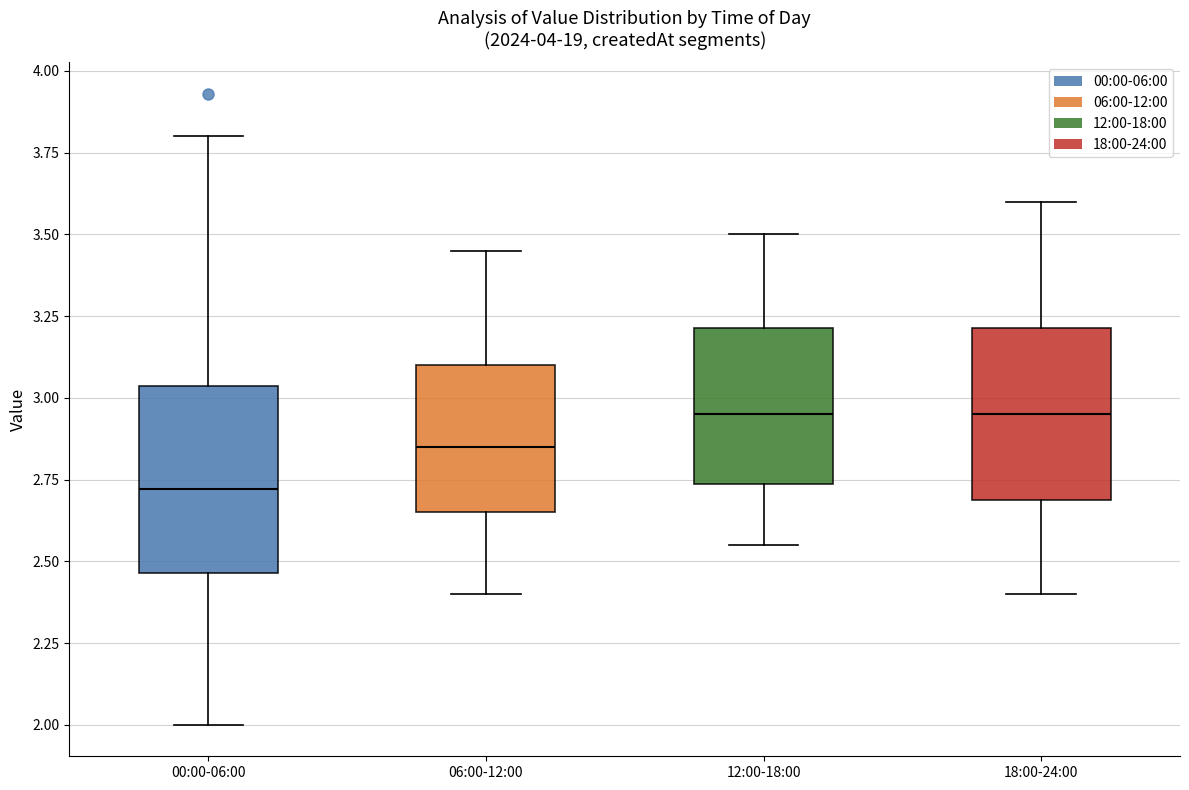

Reading left to right, transcribe this box plot: for each box, give where its median line is, the range the box spans, and where its two whiskers end, as read against the y-axis. The values are not printed on the chart, so give them approximately, as read against the axis.

00:00-06:00: median 2.70, box 2.45 to 3.05, whiskers 2.00 to 3.80
06:00-12:00: median 2.85, box 2.65 to 3.10, whiskers 2.40 to 3.45
12:00-18:00: median 2.95, box 2.75 to 3.20, whiskers 2.55 to 3.50
18:00-24:00: median 2.95, box 2.70 to 3.20, whiskers 2.40 to 3.60